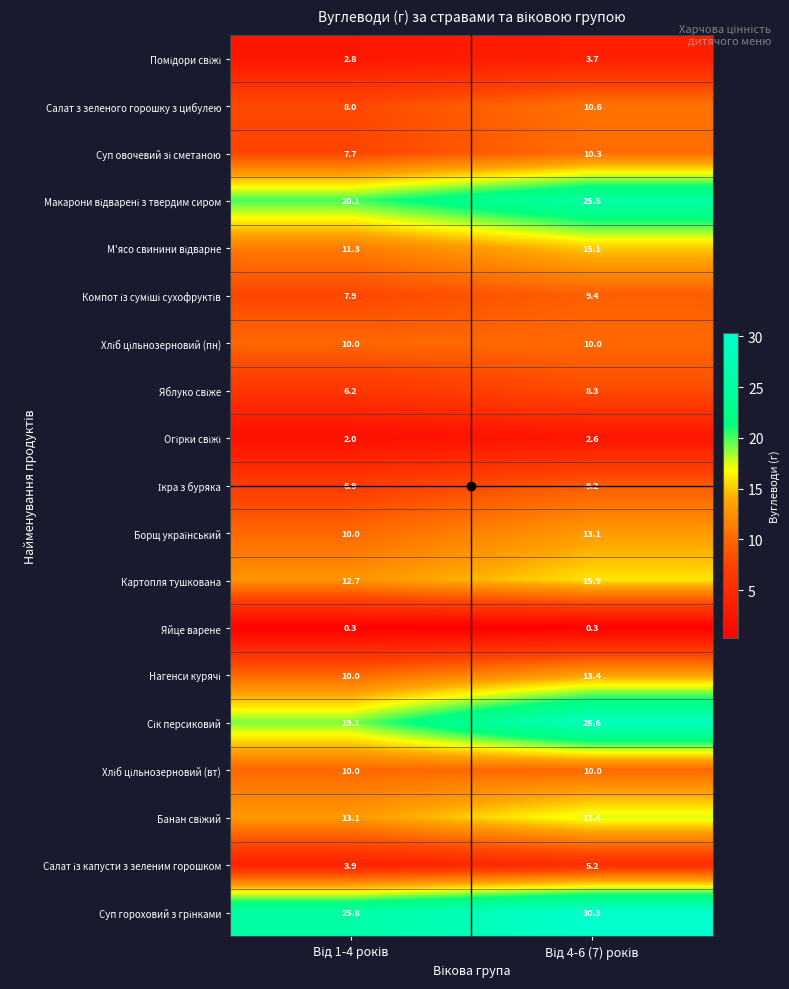

What is the sum of all Салат з зеленого горошку з цибулею values?

18.6